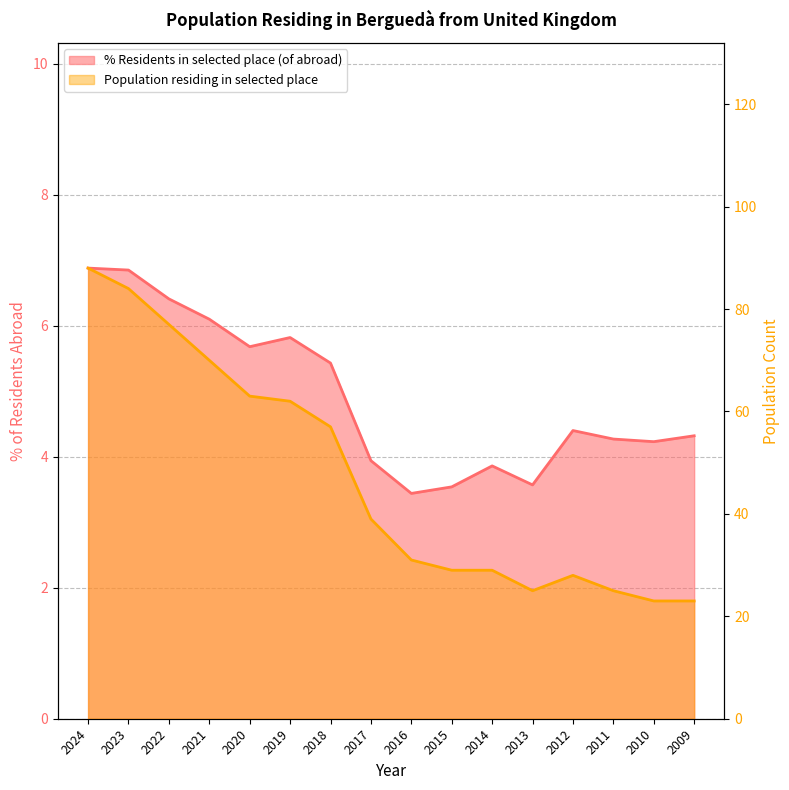

What is the highest value of the % Residents in selected place (of abroad) series?

6.9